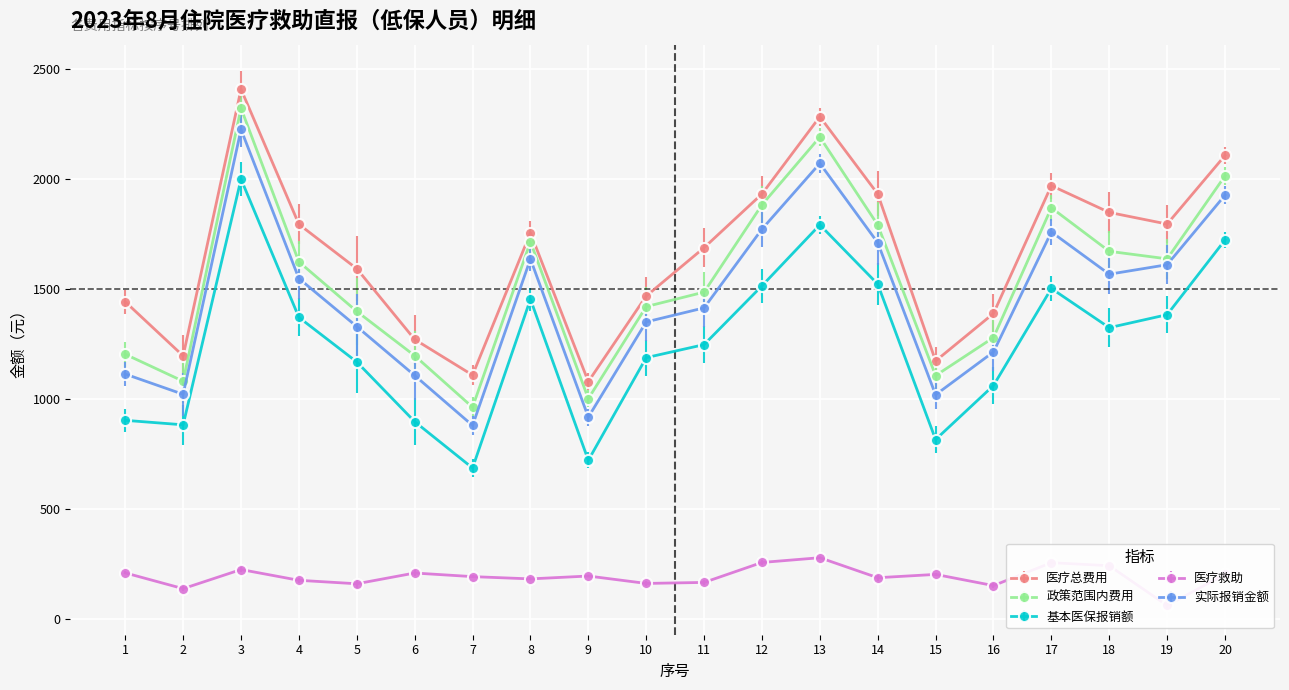

How many data points in 医疗总费用 are above 1756?

10